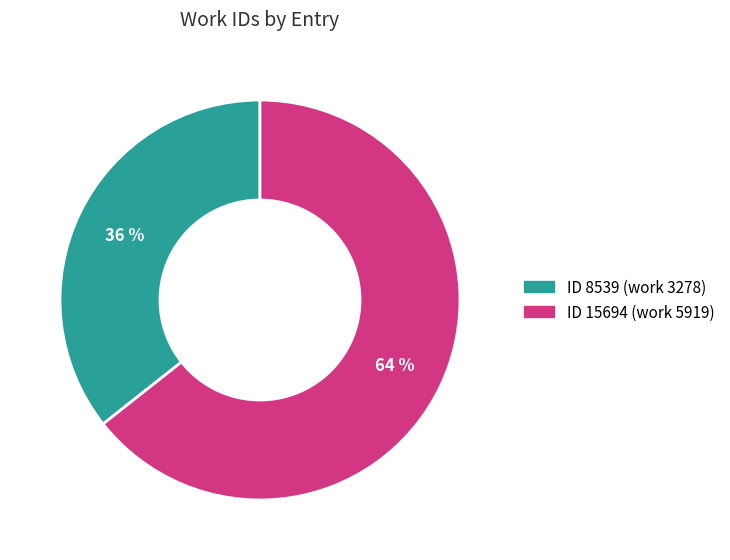

Is there any slice that represents more than half of the pie?

Yes